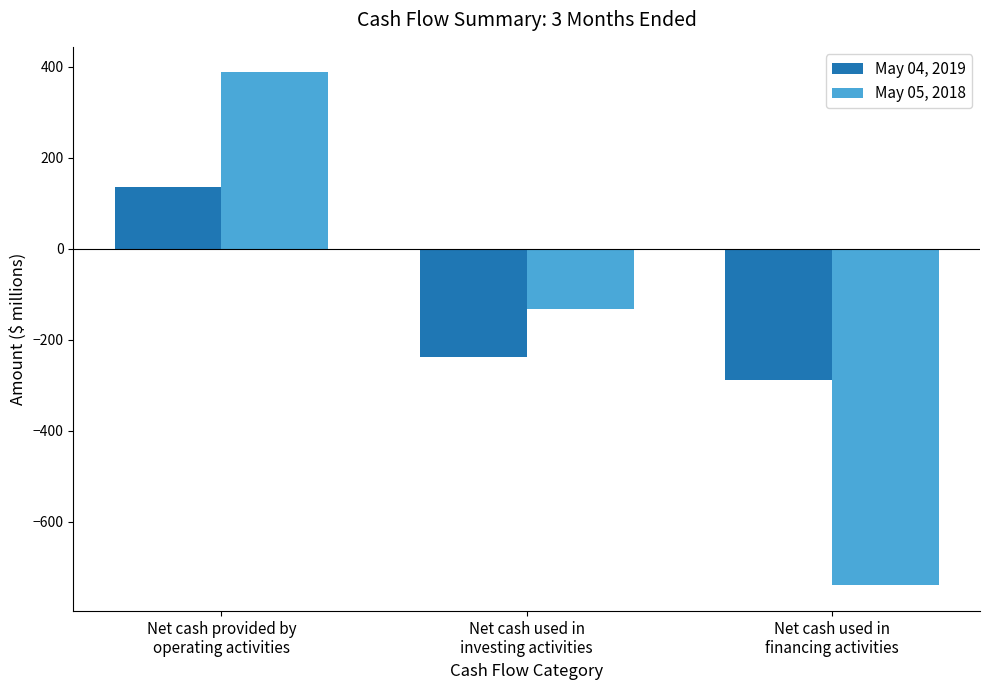

True or false: May 04, 2019 has a value of -289 at Net cash used in
financing activities.

True